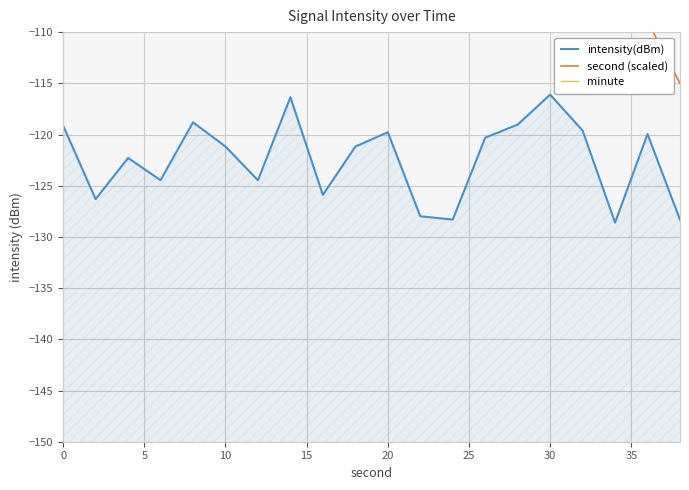

Which series has the largest total across all categories?

minute